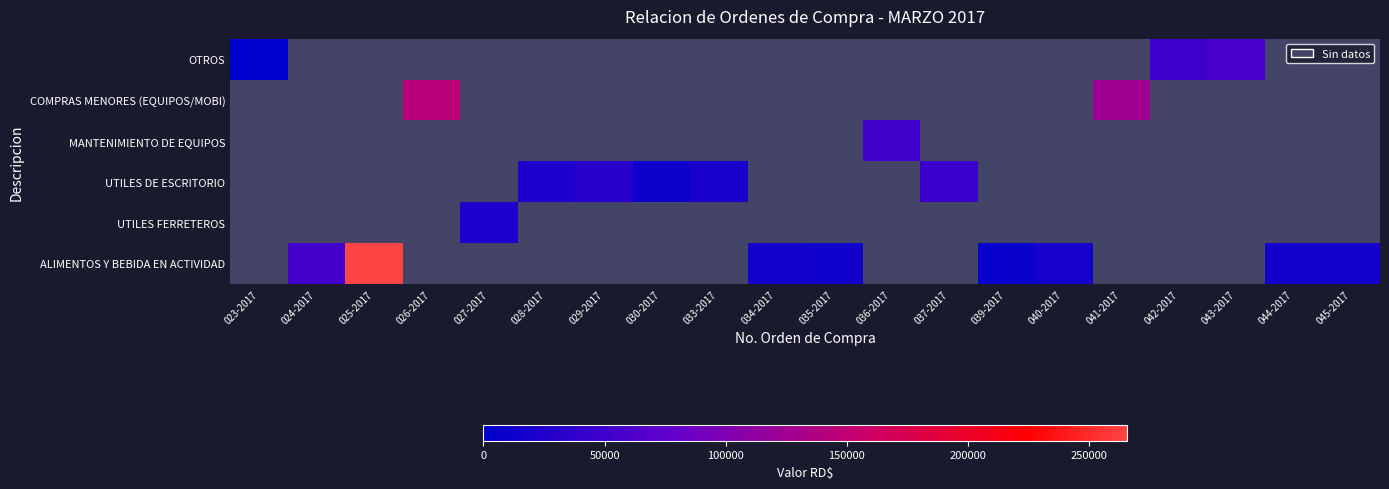

How many series are shown in this chart?

6